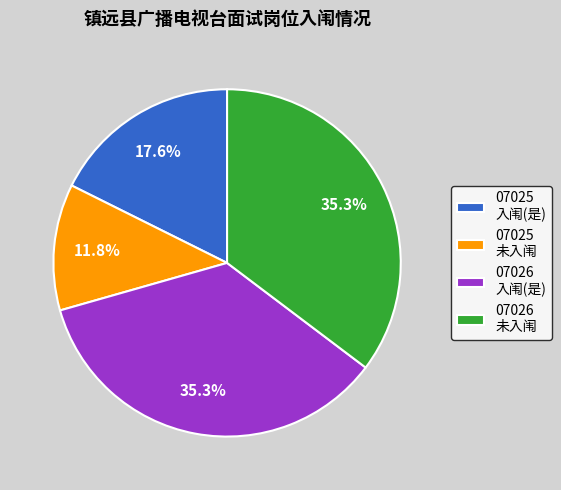

Which has a higher value, 07025 入闱(是) or 07026 未入闱?

07026 未入闱